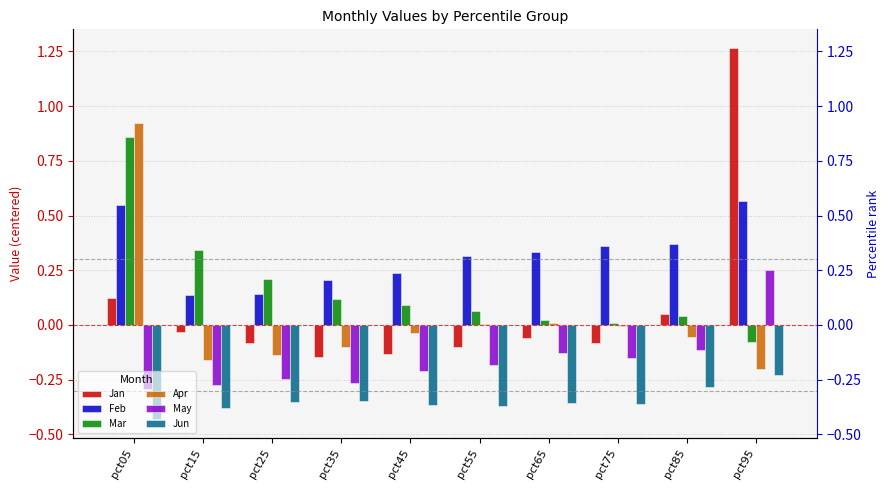

What is the value of the May bar at the 4th from the left?

-0.3